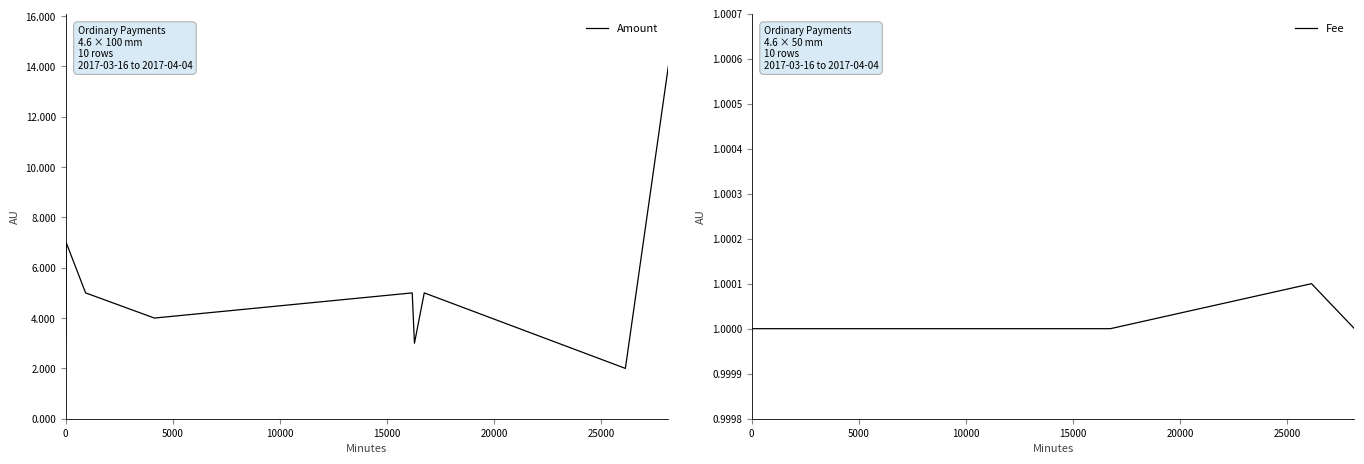

Which series has the largest total across all categories?

Amount